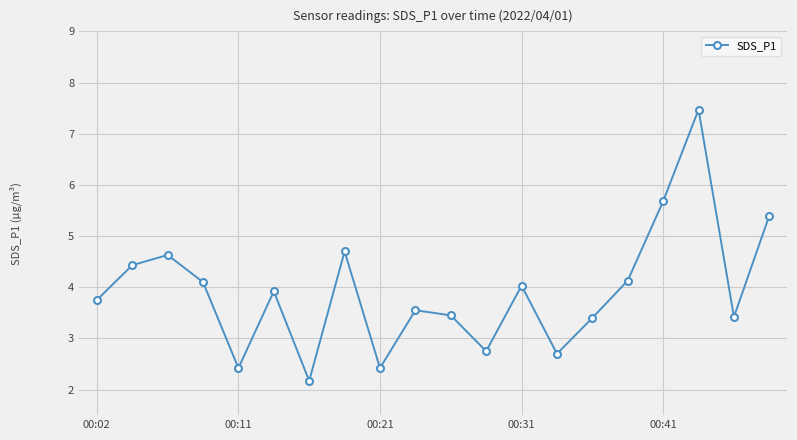

What is the minimum value shown in the chart?

2.2